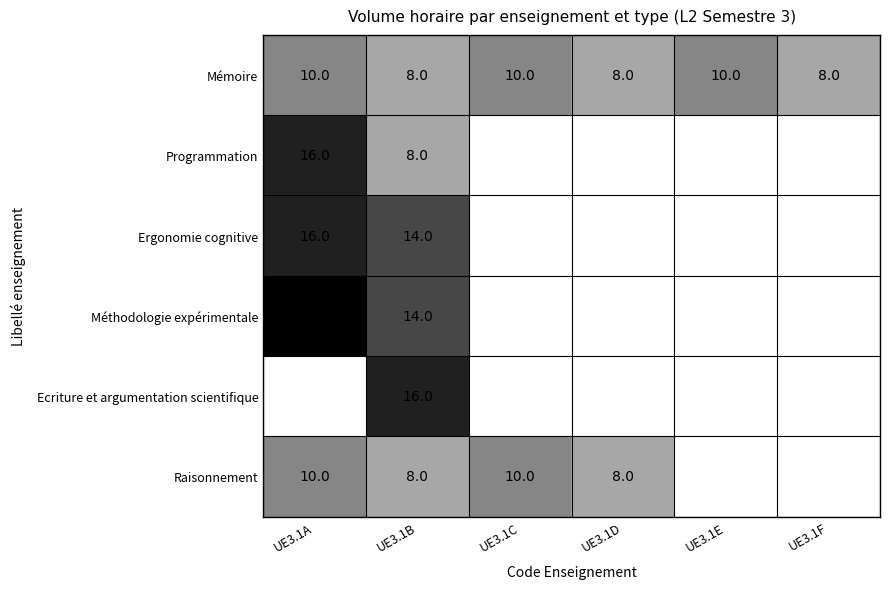

At which category is the sum across all series the highest?

UE3.1B